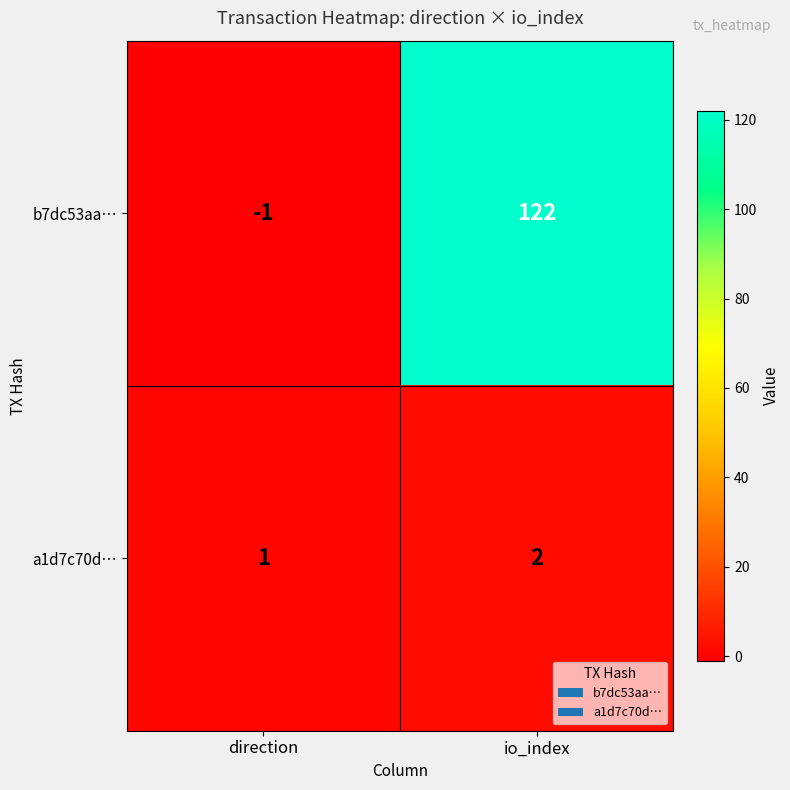

The a1d7c70d… series shows 1 at direction. True or false?

True